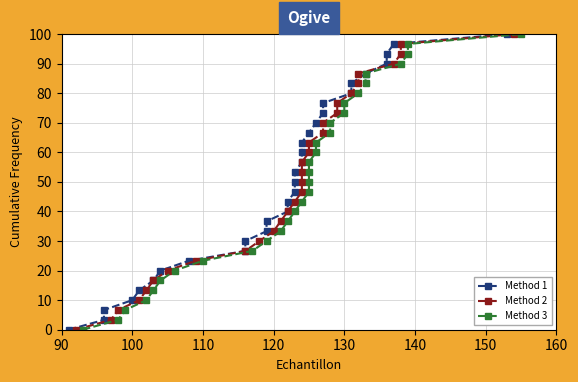

True or false: Method 2 has more than 1 points higher than both neighbors.

False